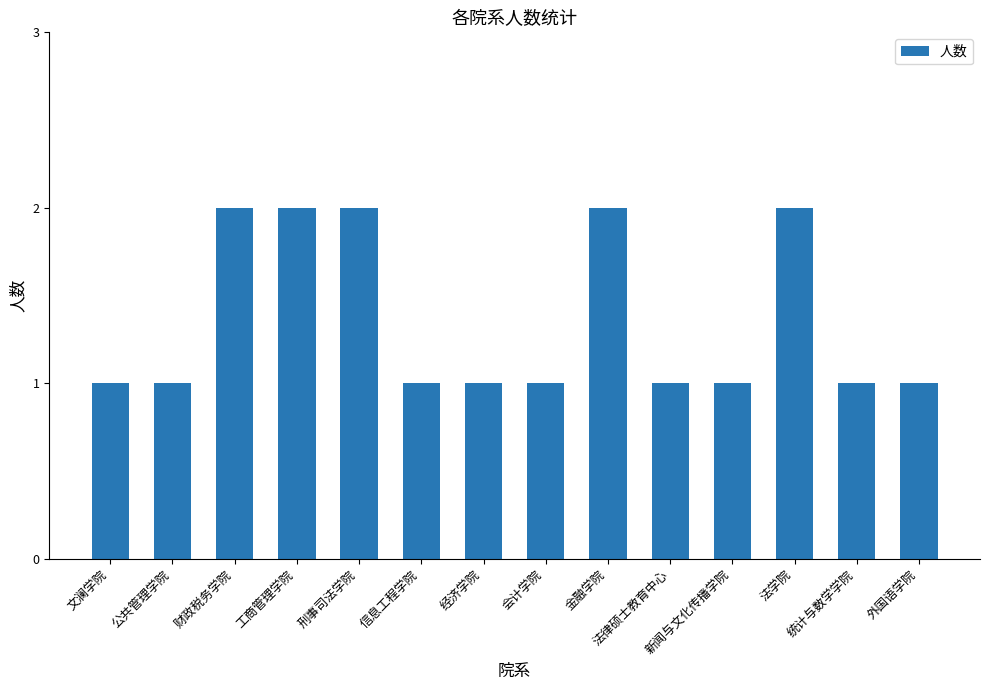

True or false: the data shows 2 at 经济学院.

False